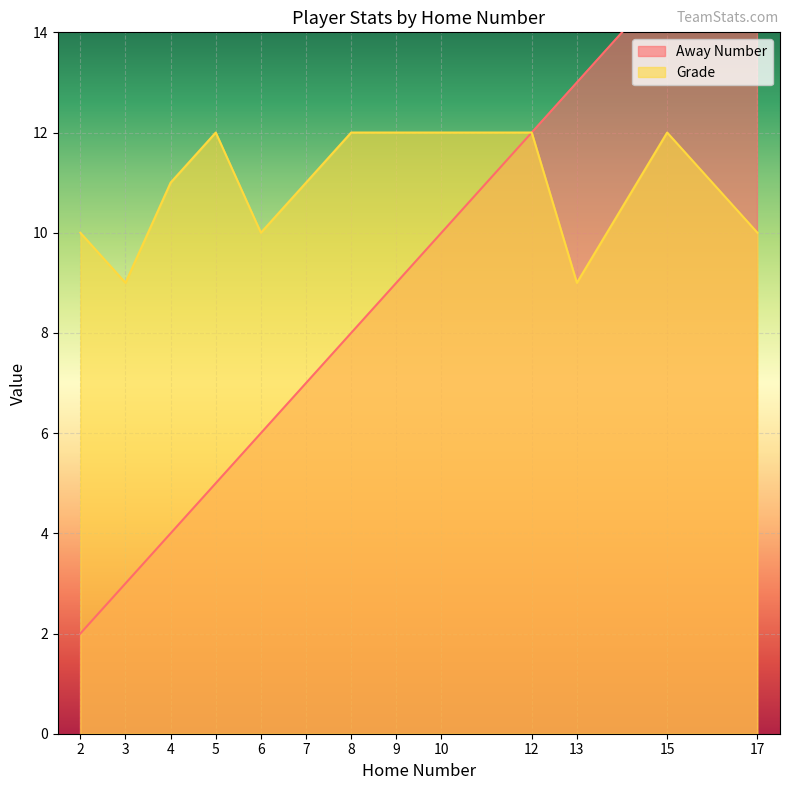

Reading left to right, extract all data points from this chart.

Away Number: 2=2	3=3	4=4	5=5	6=6	7=7	8=8	9=9	10=10	12=12	13=13	15=15	17=17
Grade: 2=10	3=9	4=11	5=12	6=10	7=11	8=12	9=12	10=12	12=12	13=9	15=12	17=10